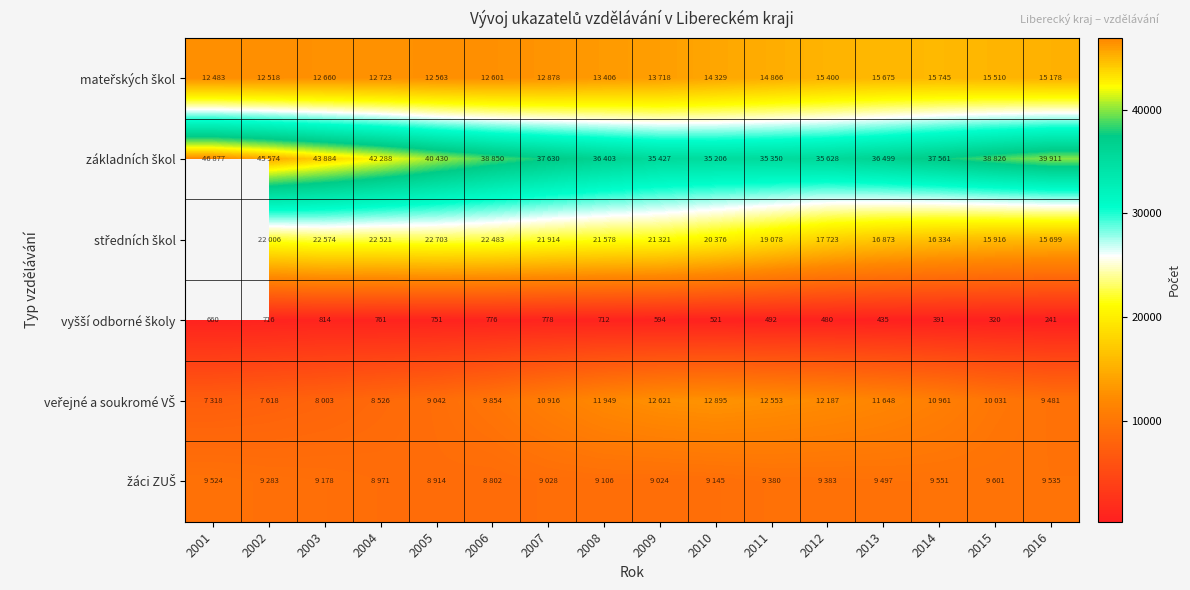

How many series are shown in this chart?

6